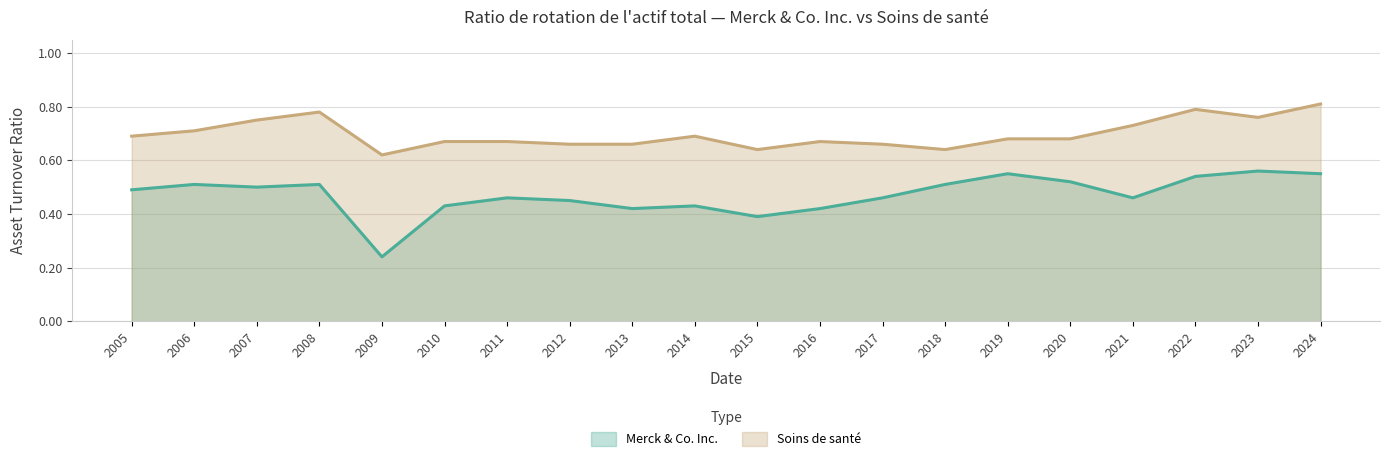

What are all the series names shown in the legend?

Merck & Co. Inc., Soins de santé